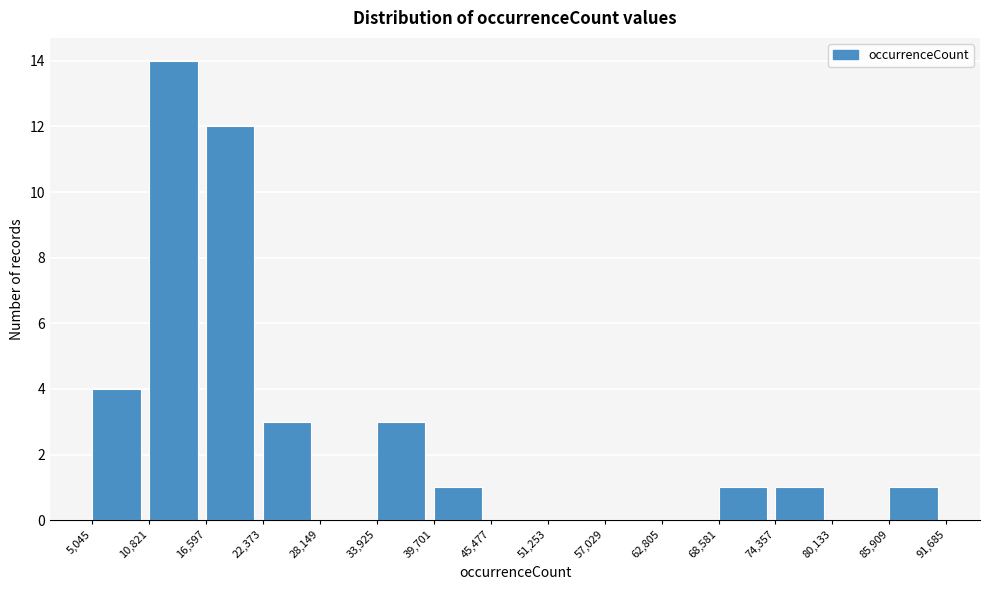

Reading left to right, transcribe this chart: for each bar, give the range it covers on the x-axis and its height. The values are not printed on the chart, so give them approximately, as read against the axis.

5,045 to 10,821: 4
10,821 to 16,597: 14
16,597 to 22,373: 12
22,373 to 28,149: 3
28,149 to 33,925: 0
33,925 to 39,701: 3
39,701 to 45,477: 1
45,477 to 51,253: 0
51,253 to 57,029: 0
57,029 to 62,805: 0
62,805 to 68,581: 0
68,581 to 74,357: 1
74,357 to 80,133: 1
80,133 to 85,909: 0
85,909 to 91,685: 1